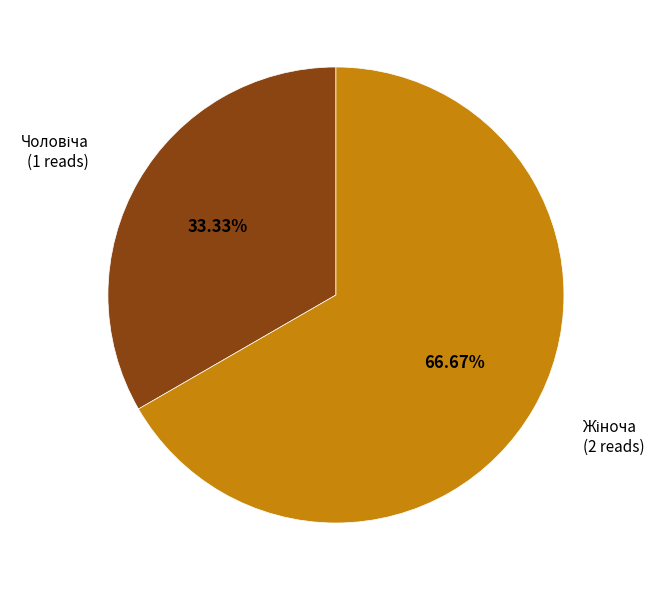

Does any single category account for the majority?

Yes